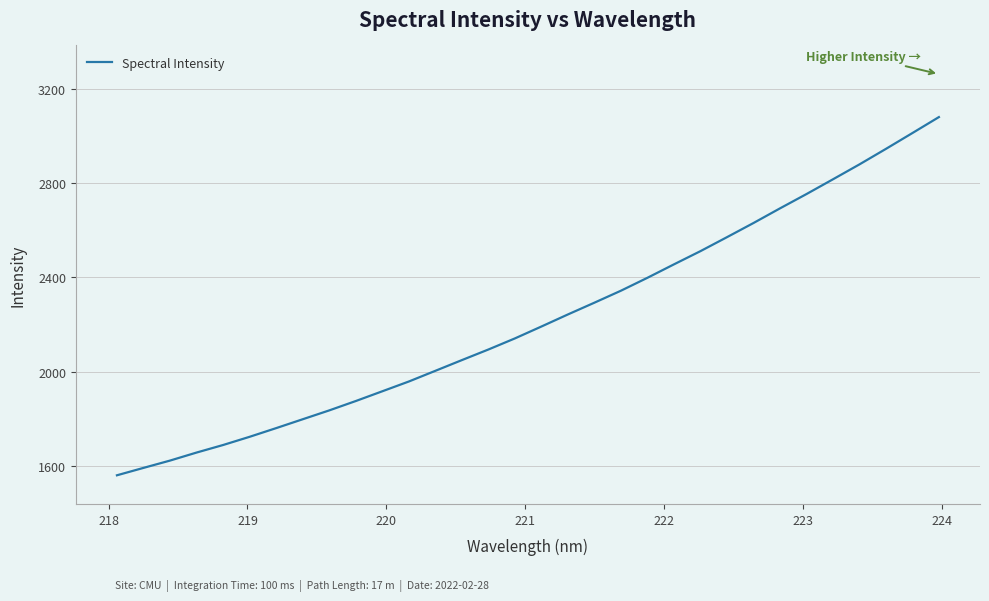

What is the greatest value displayed?

3078.9